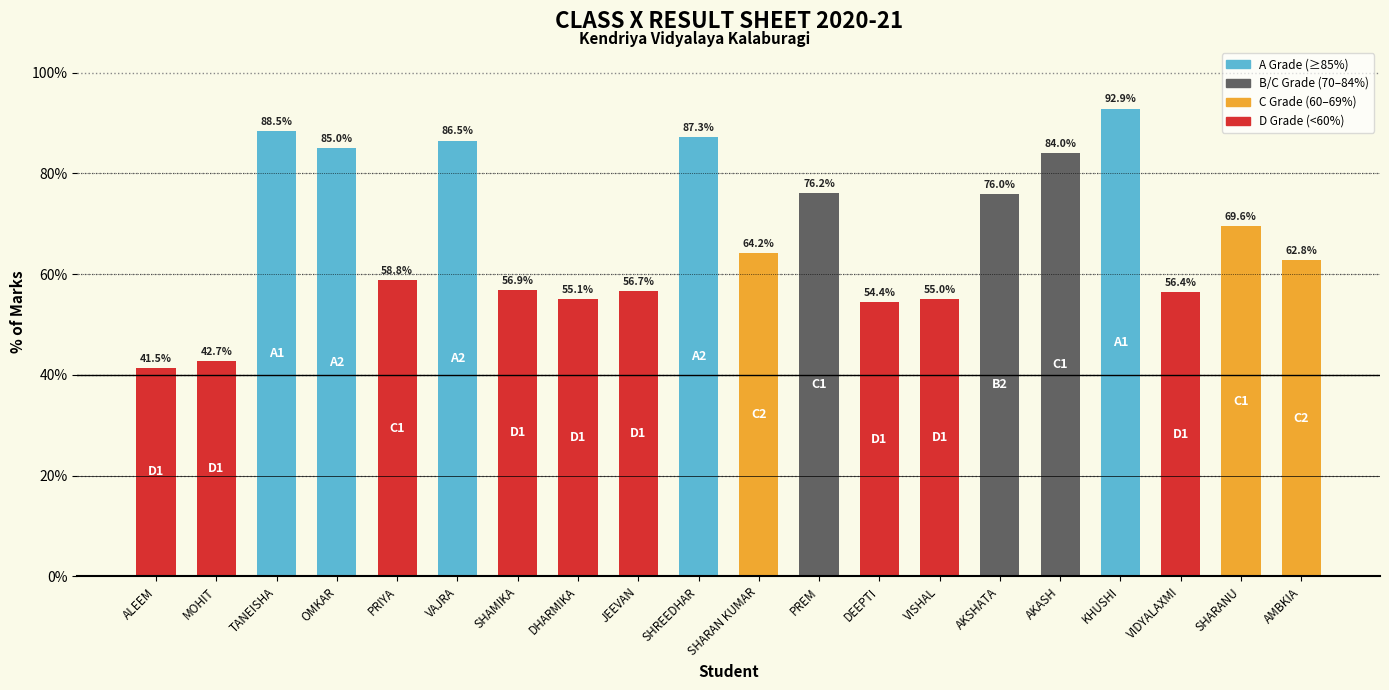

What is the maximum value shown in the chart?

92.9